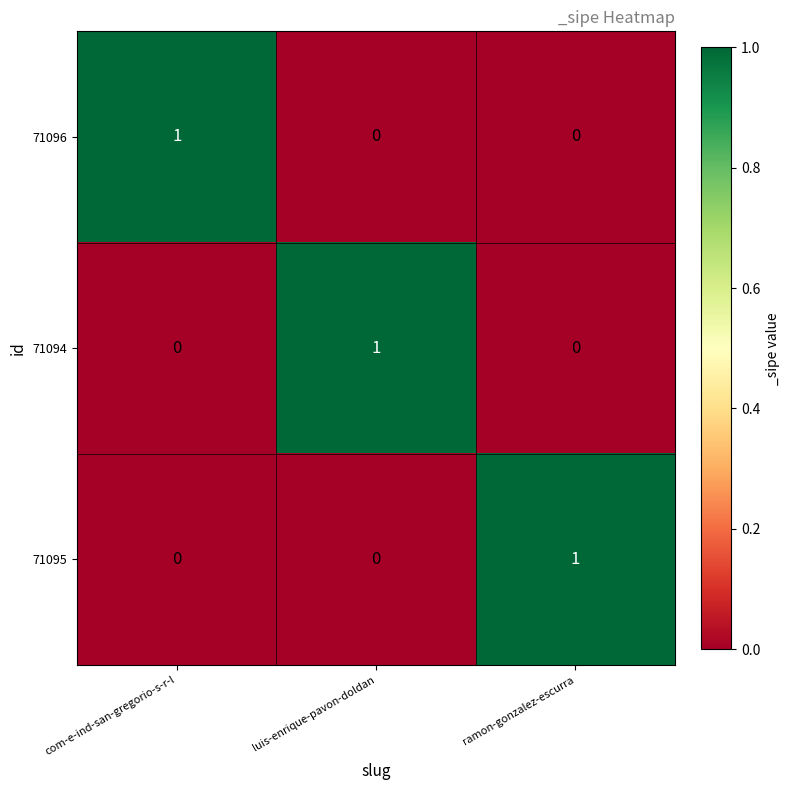

Is it true that 71094 equals 1 at com-e-ind-san-gregorio-s-r-l?

False